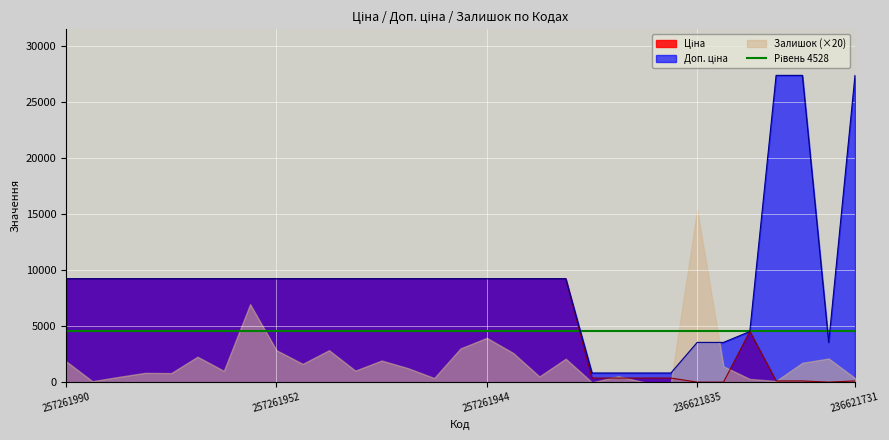

Where do Ціна and Доп. ціна first cross each other?

236621834 and 236611835